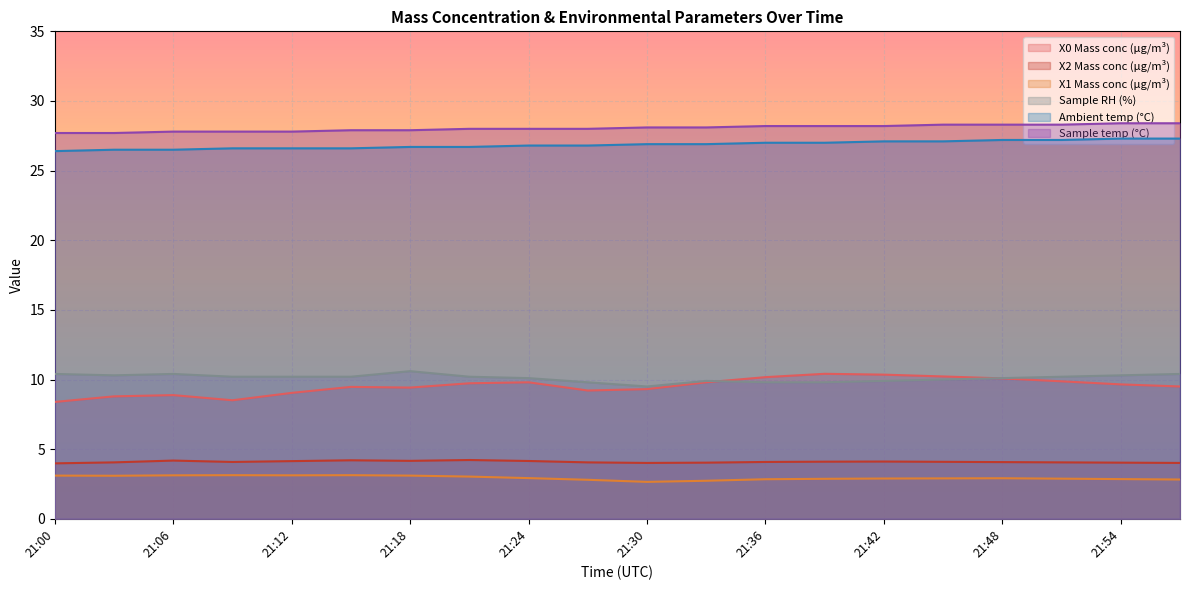

Reading left to right, extract all data points from this chart.

X0 Mass conc (μg/m³): 8.4	8.8	8.9	8.5	9.0	9.5	9.4	9.7	9.8	9.2	9.3	9.8	10.2	10.4	10.3	10.2	10.1	9.9	9.7	9.5
X2 Mass conc (μg/m³): 4.0	4.0	4.2	4.1	4.1	4.2	4.2	4.2	4.2	4.0	4.0	4.0	4.1	4.1	4.1	4.1	4.1	4.0	4.0	4.0
X1 Mass conc (μg/m³): 3.1	3.1	3.1	3.1	3.1	3.1	3.1	3.0	2.9	2.8	2.6	2.7	2.8	2.9	2.9	2.9	2.9	2.9	2.9	2.8
Sample RH (%): 10.4	10.3	10.4	10.2	10.2	10.2	10.6	10.2	10.1	9.8	9.5	9.9	9.8	9.8	9.9	10.0	10.1	10.2	10.3	10.4
Ambient temp (°C): 26.4	26.5	26.5	26.6	26.6	26.6	26.7	26.7	26.8	26.8	26.9	26.9	27.0	27.0	27.1	27.1	27.2	27.2	27.3	27.3
Sample temp (°C): 27.7	27.7	27.8	27.8	27.8	27.9	27.9	28.0	28.0	28.0	28.1	28.1	28.2	28.2	28.2	28.3	28.3	28.3	28.4	28.4